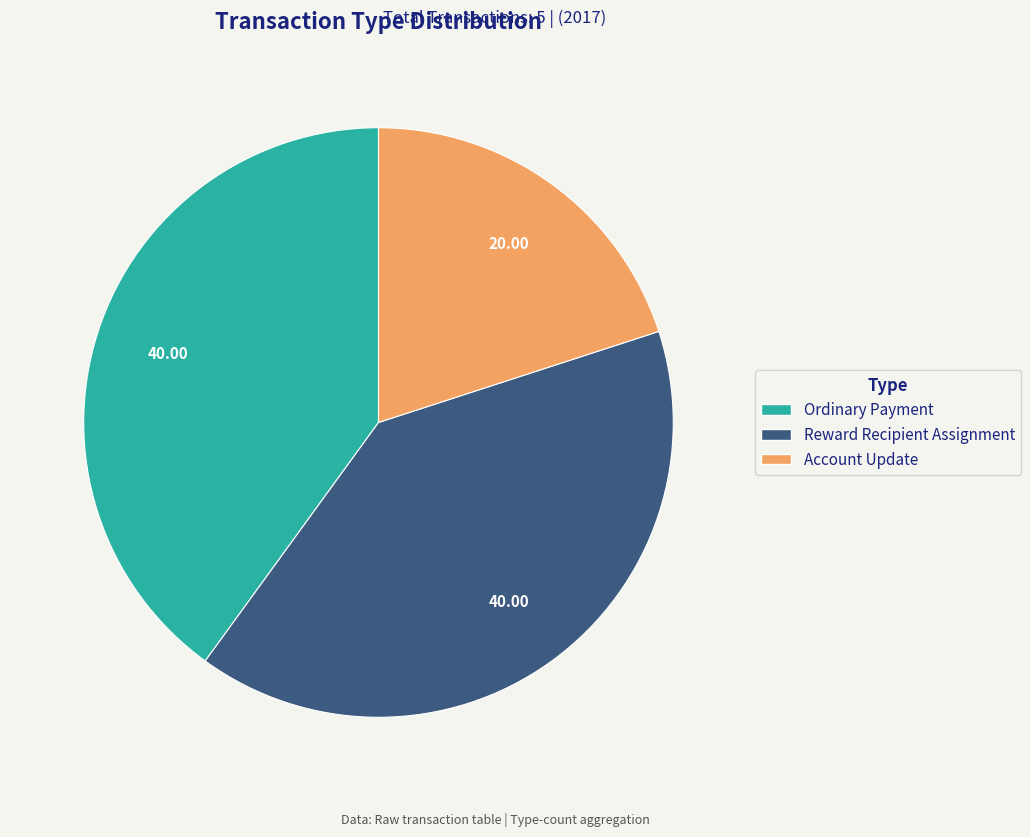

Which slice is the smallest?

Account Update